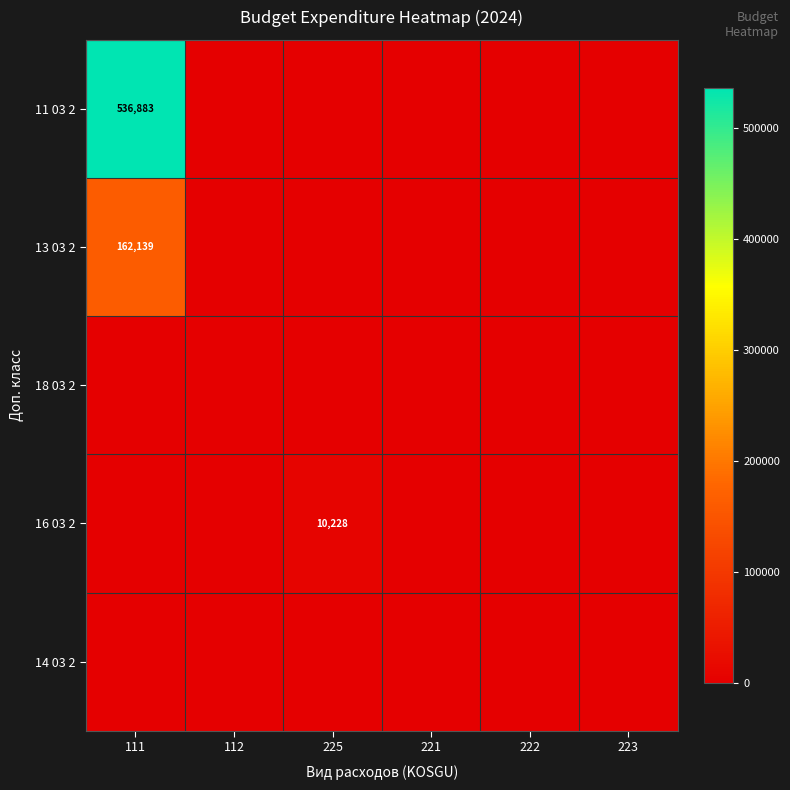

The value of 16 03 2 at 222 is -3115.3. True or false?

False